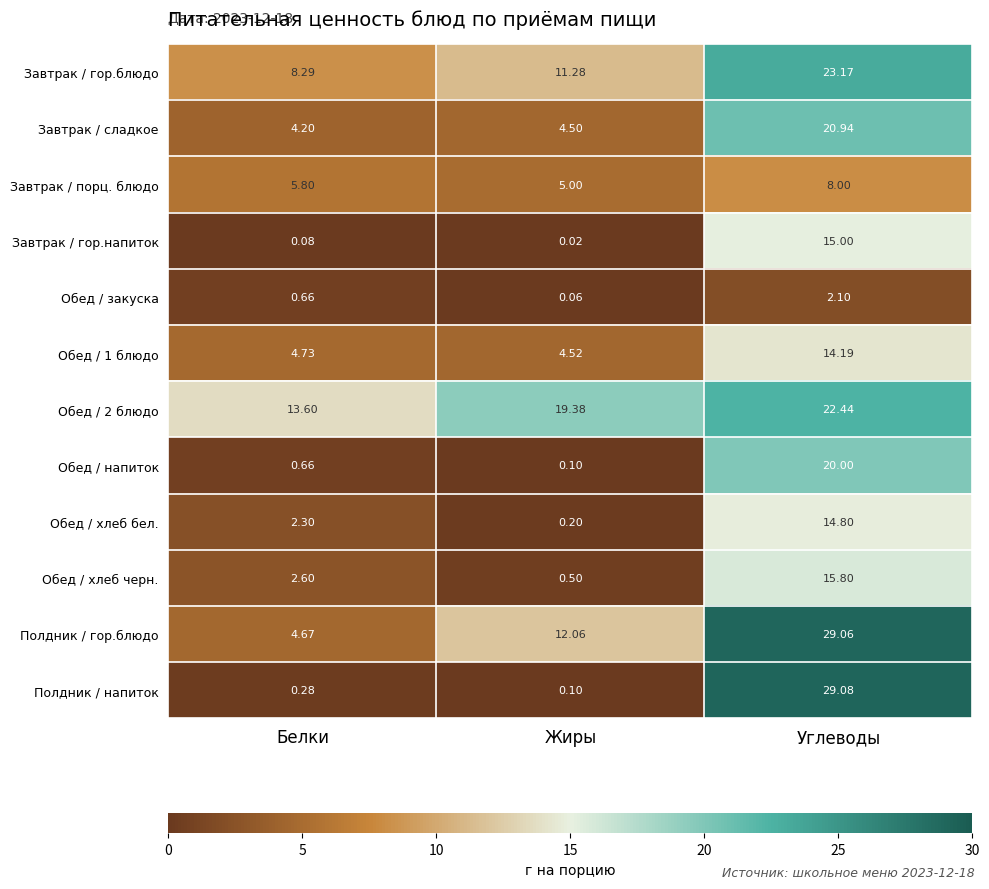

Rank the categories by Обед / хлеб бел. value from lowest to highest.

Жиры, Белки, Углеводы